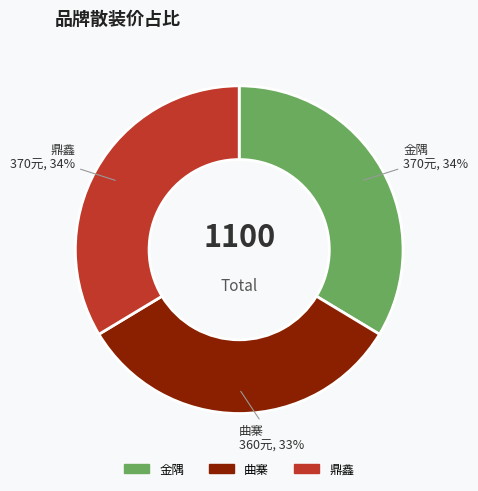

What is the ratio of the value at 金隅 to the value at 鼎鑫?

1.0